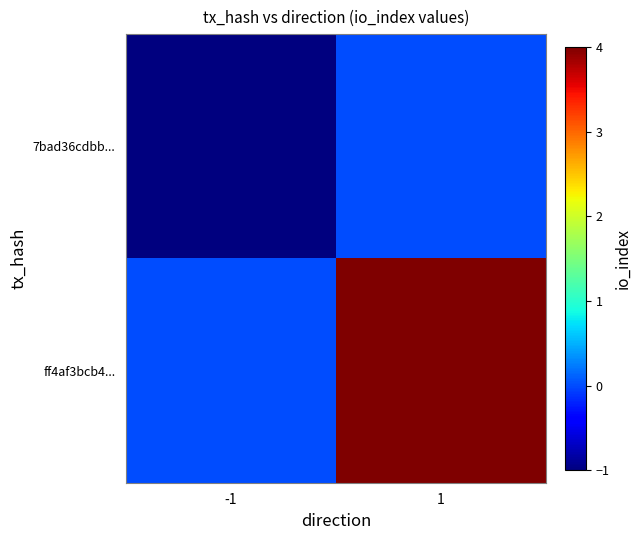

What is the greatest value displayed?

4